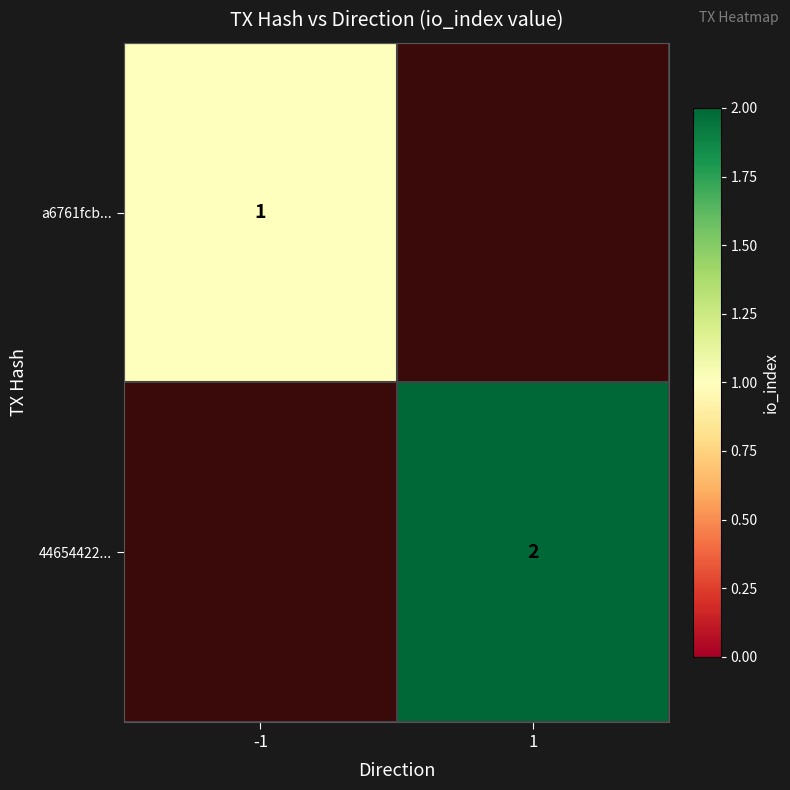

Is it true that 44654422... equals 2 at 1?

True